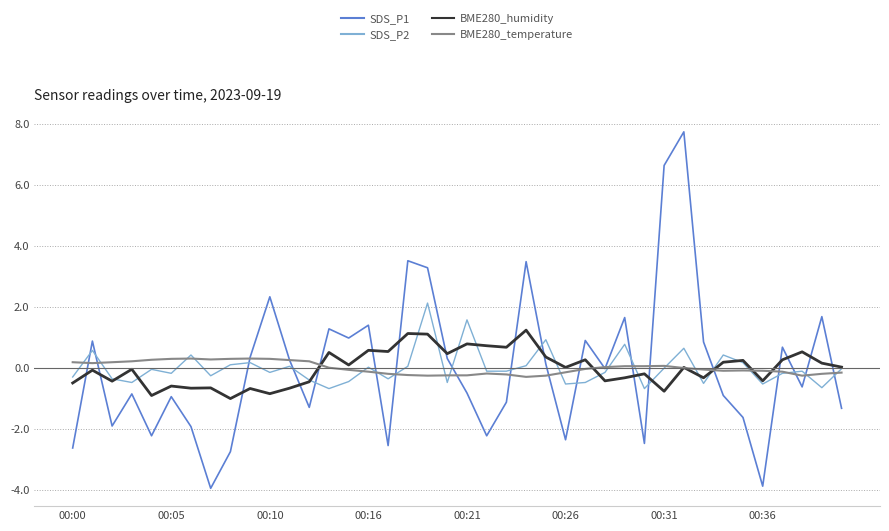

What is the maximum value for BME280_temperature?

0.3